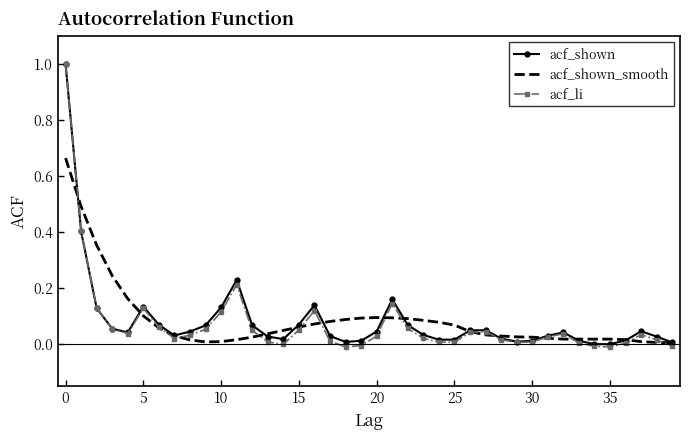

Which series has the largest range (max minus min)?

acf_li